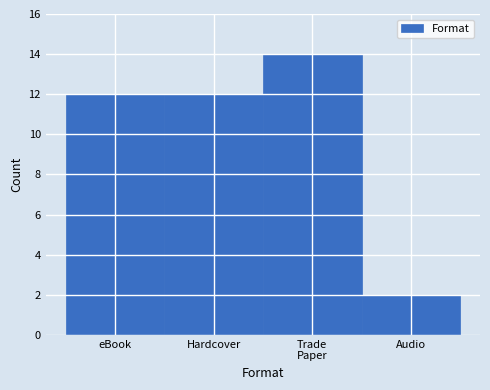

Reading left to right, list all the values displayed in this chart.

12	12	14	2